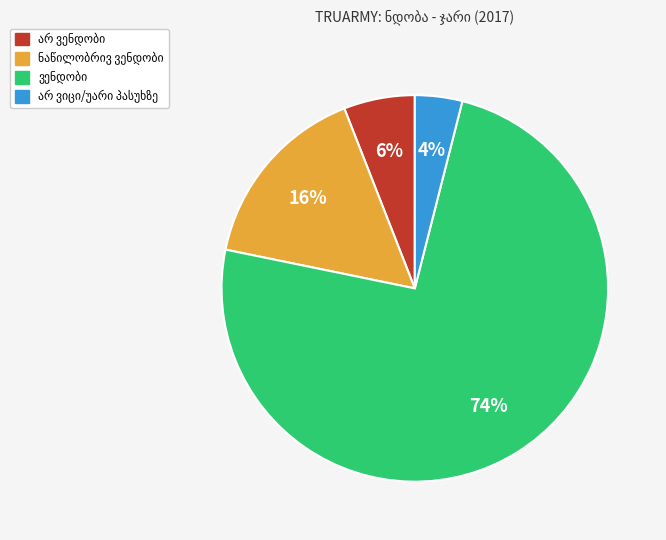

How many slices are in this pie chart?

4